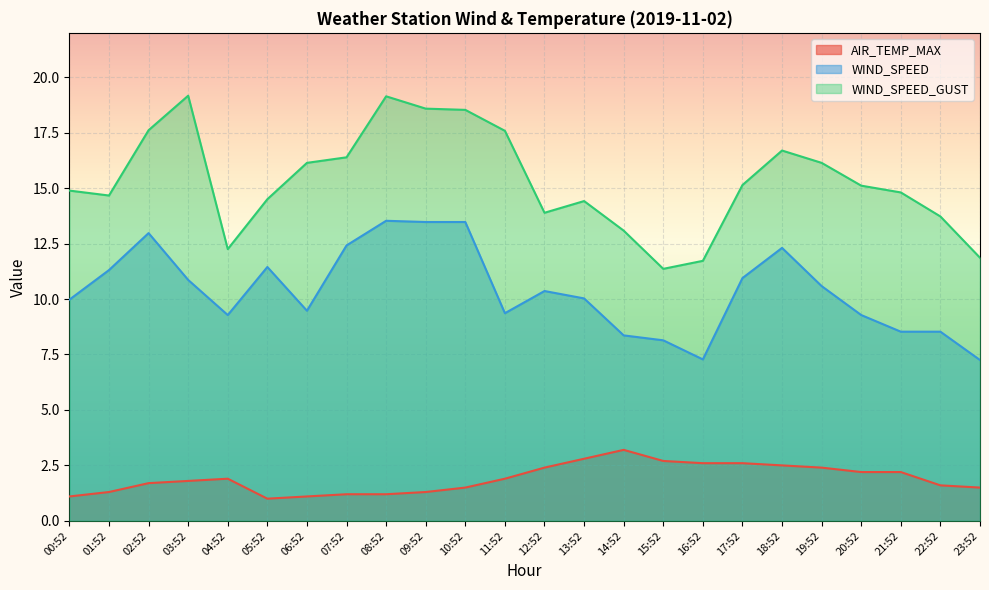

Reading left to right, what are all the values shown in this chart?

AIR_TEMP_MAX: 00:52=1.1	01:52=1.3	02:52=1.7	03:52=1.8	04:52=1.9	05:52=1.0	06:52=1.1	07:52=1.2	08:52=1.2	09:52=1.3	10:52=1.5	11:52=1.9	12:52=2.4	13:52=2.8	14:52=3.2	15:52=2.7	16:52=2.6	17:52=2.6	18:52=2.5	19:52=2.4	20:52=2.2	21:52=2.2	22:52=1.6	23:52=1.5
WIND_SPEED: 00:52=10.0	01:52=11.3	02:52=13.0	03:52=10.9	04:52=9.3	05:52=11.4	06:52=9.5	07:52=12.4	08:52=13.5	09:52=13.5	10:52=13.5	11:52=9.4	12:52=10.4	13:52=10.0	14:52=8.4	15:52=8.1	16:52=7.3	17:52=10.9	18:52=12.3	19:52=10.6	20:52=9.3	21:52=8.5	22:52=8.5	23:52=7.2
WIND_SPEED_GUST: 00:52=14.9	01:52=14.7	02:52=17.6	03:52=19.2	04:52=12.2	05:52=14.5	06:52=16.1	07:52=16.4	08:52=19.1	09:52=18.6	10:52=18.5	11:52=17.6	12:52=13.9	13:52=14.4	14:52=13.1	15:52=11.4	16:52=11.7	17:52=15.1	18:52=16.7	19:52=16.1	20:52=15.1	21:52=14.8	22:52=13.7	23:52=11.9